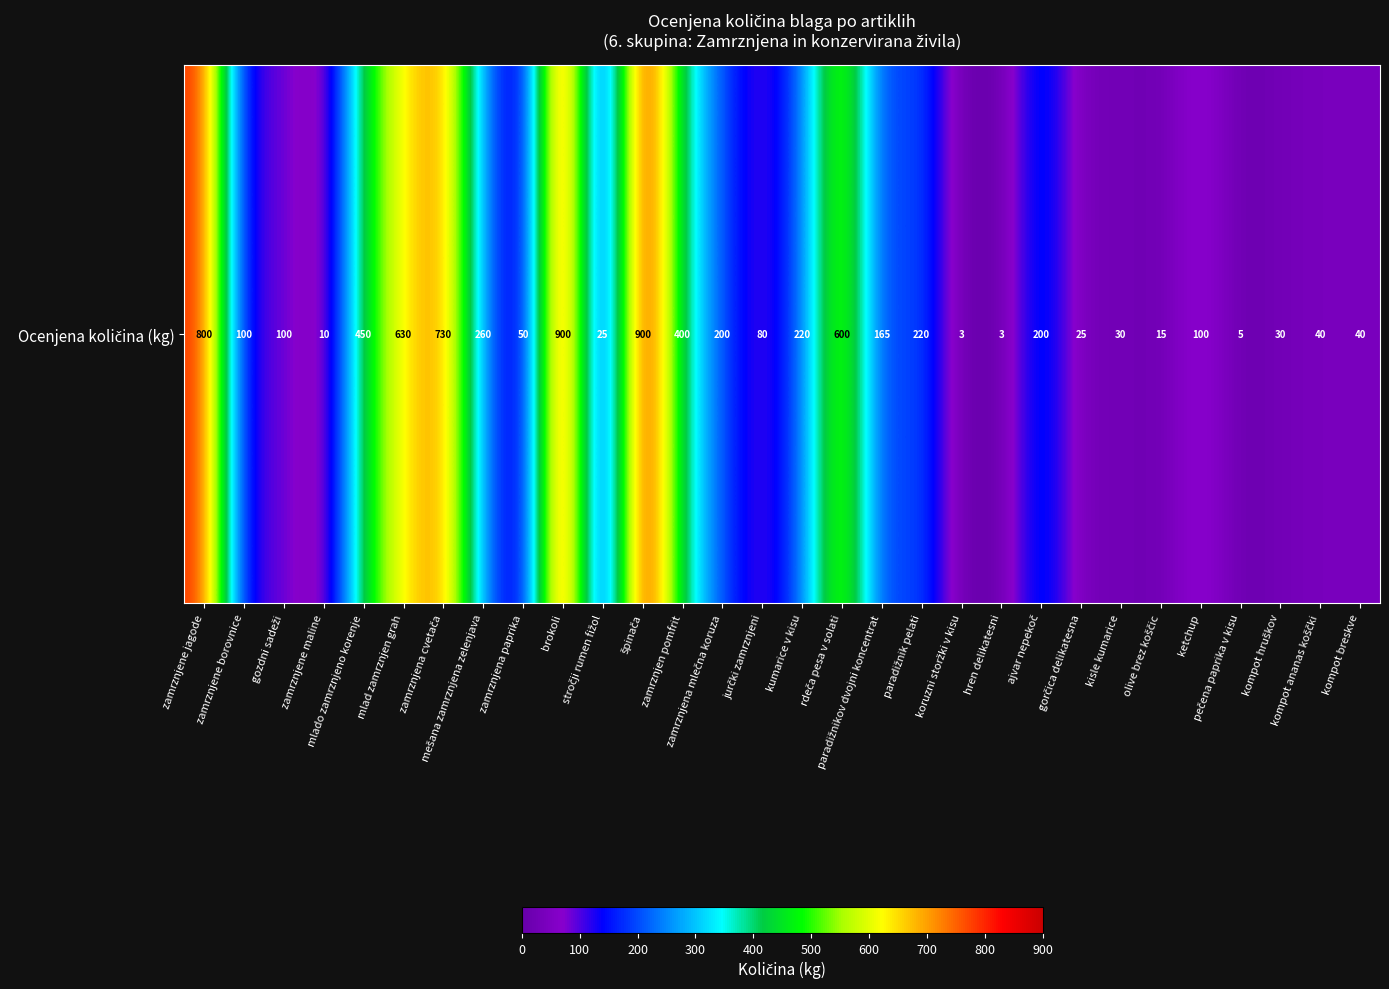

How many values are below 100?

13